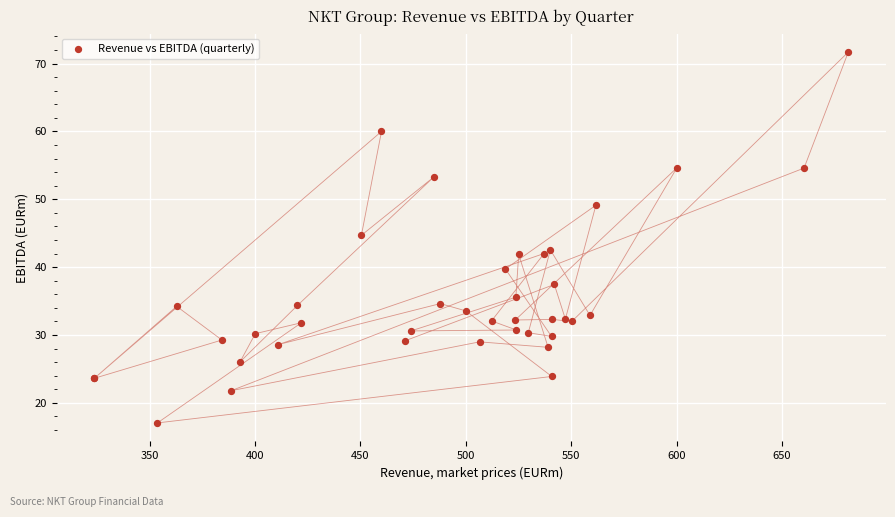

What Y value in the scatter plot is closest to 44?

44.7